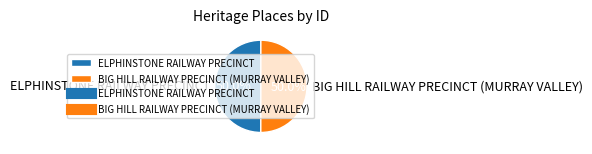

Count the number of slices in the pie.

2